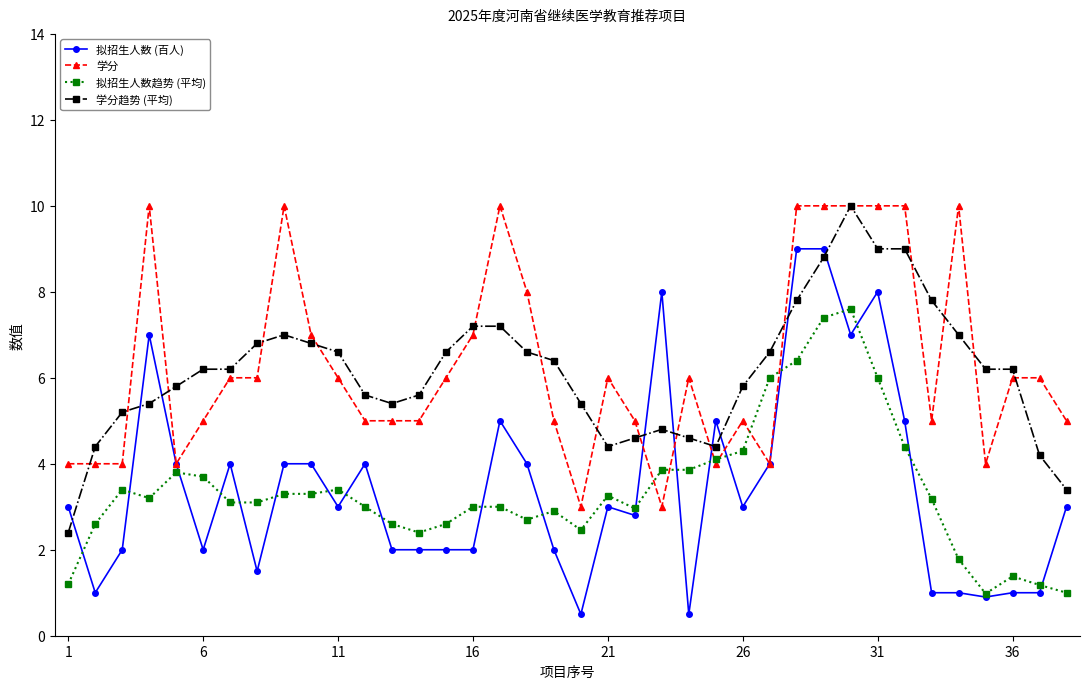

What is the value of the 拟招生人数趋势 (平均) point at the 33rd from the left?

3.2